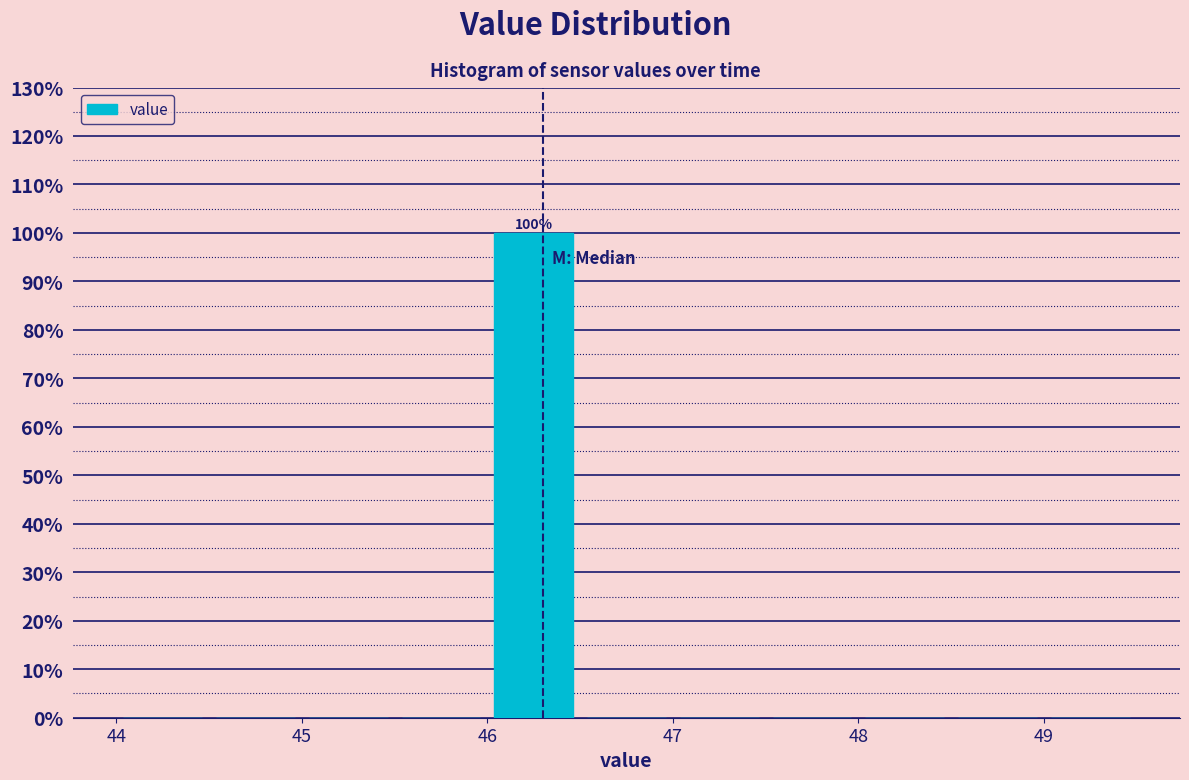

Over which range of the x-axis is the bar tallest?

46.0 to 46.5